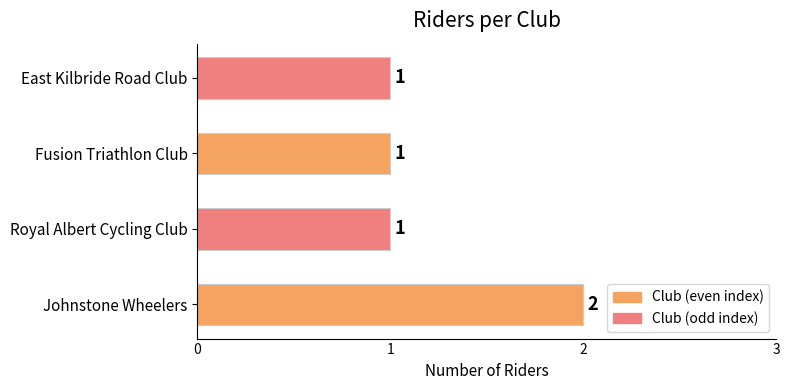

Which label corresponds to the largest value in the chart?

Johnstone Wheelers